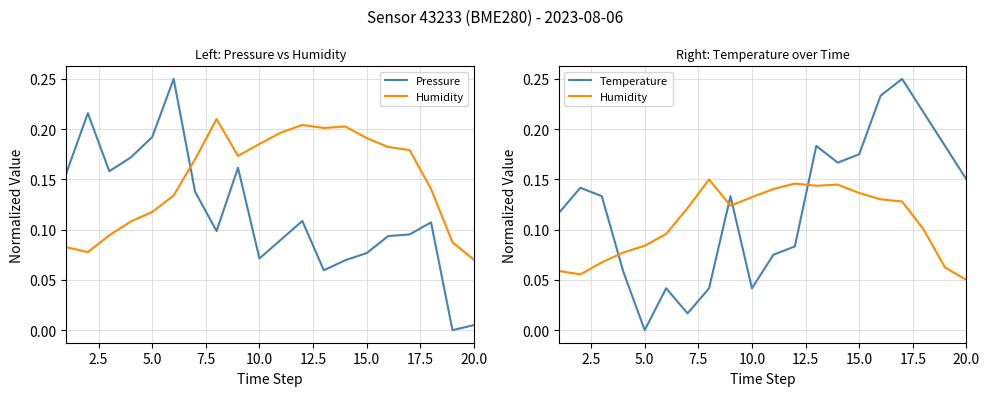

In Pressure, how many points are lower than both neighbors (excluding endpoints)?

5